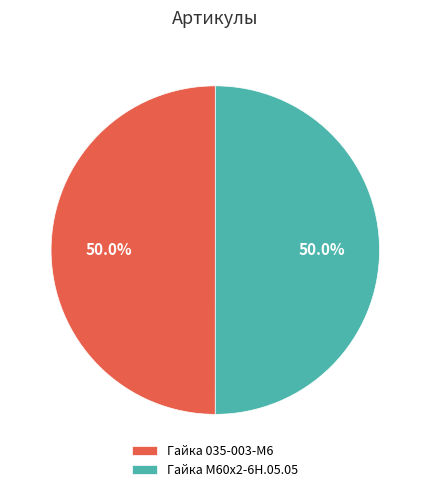

Approximately how many times larger is the value at Гайка М60х2-6Н.05.05 compared to Гайка 035-003-М6?

1.0